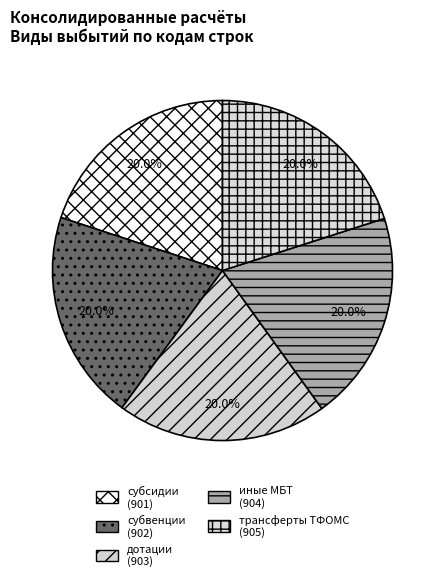

Count the number of slices in the pie.

5